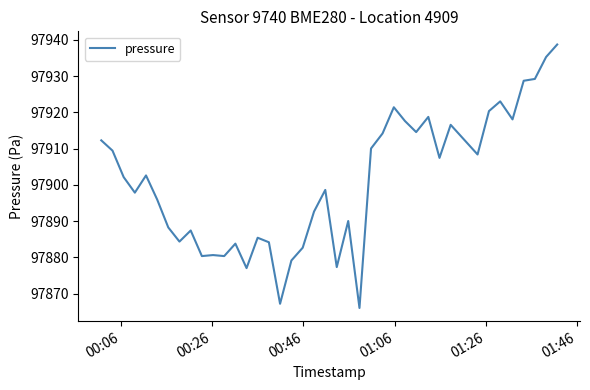

What is the greatest value displayed?

97938.8